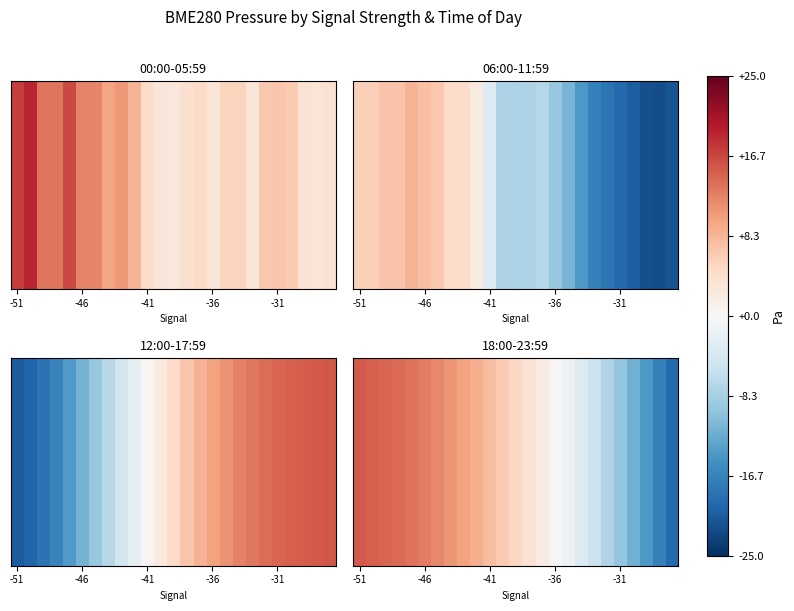

How many data points are less than 101115?

12